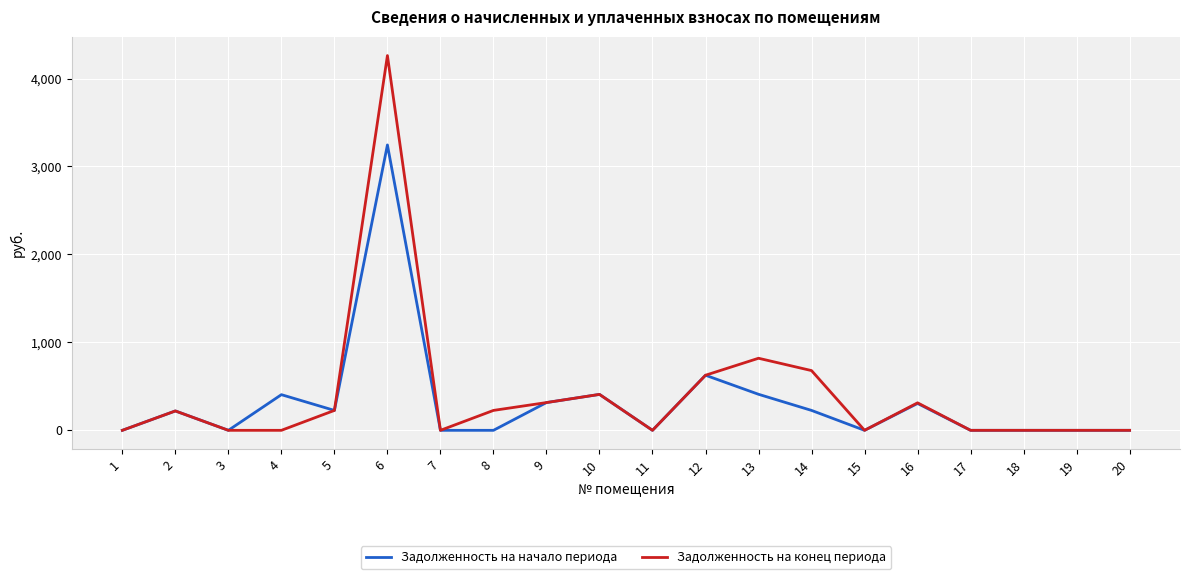

What is the total value across all series at 4?

405.5